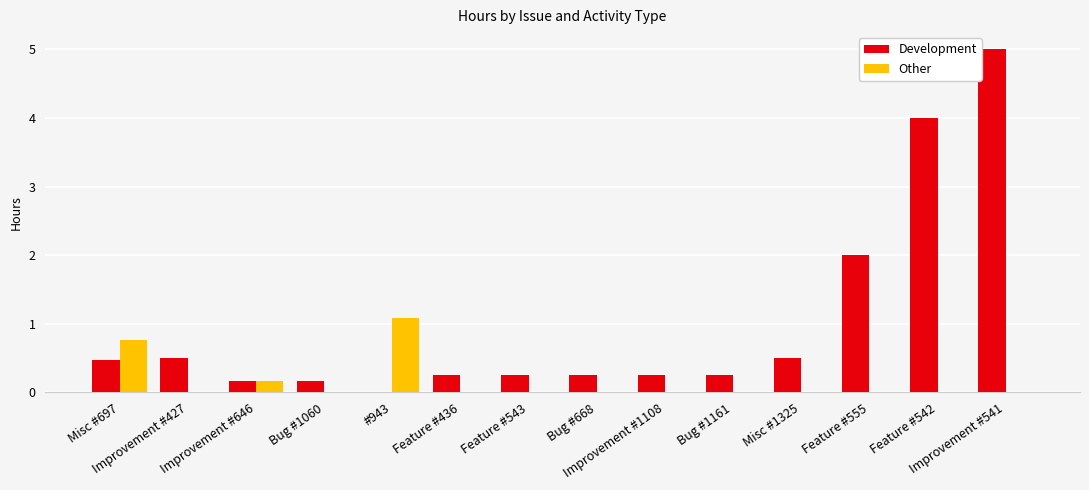

What is the average value of the Other series?

0.1